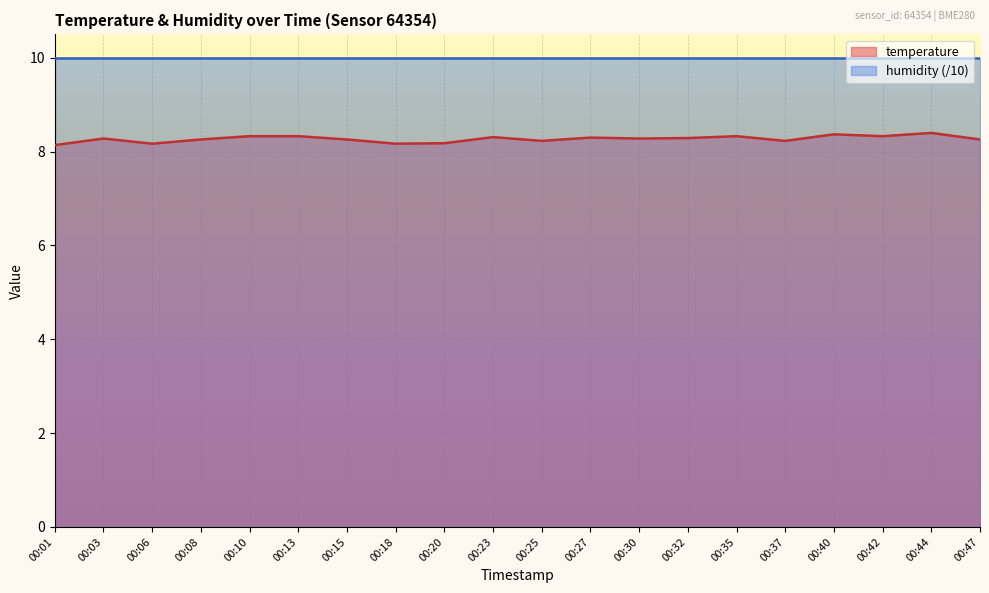

Is it true that the value at 00:20 is 8.2?

True